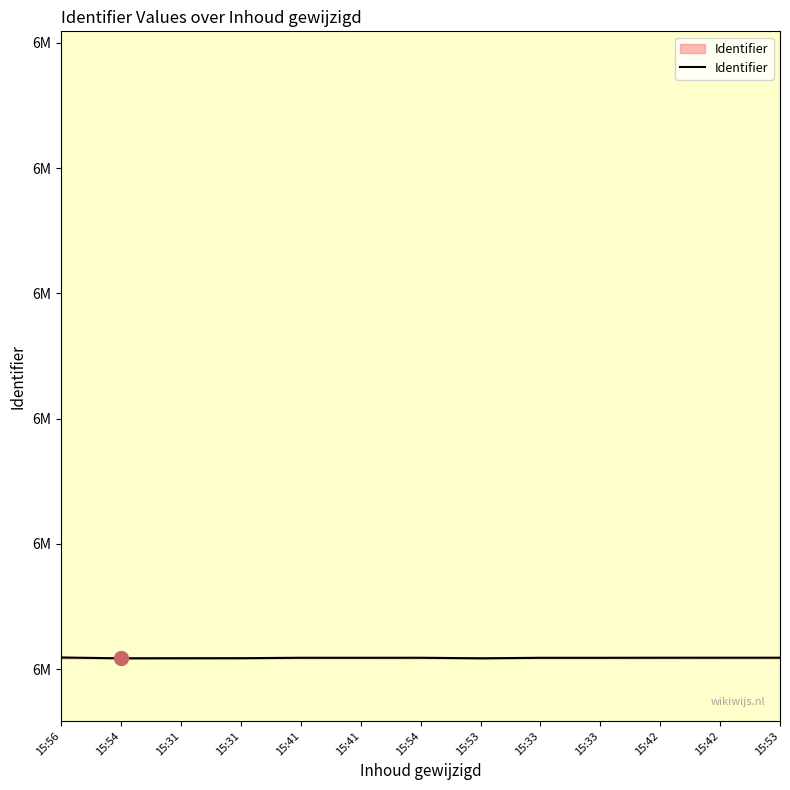

Is this an area chart (filled region under the line)?

Yes